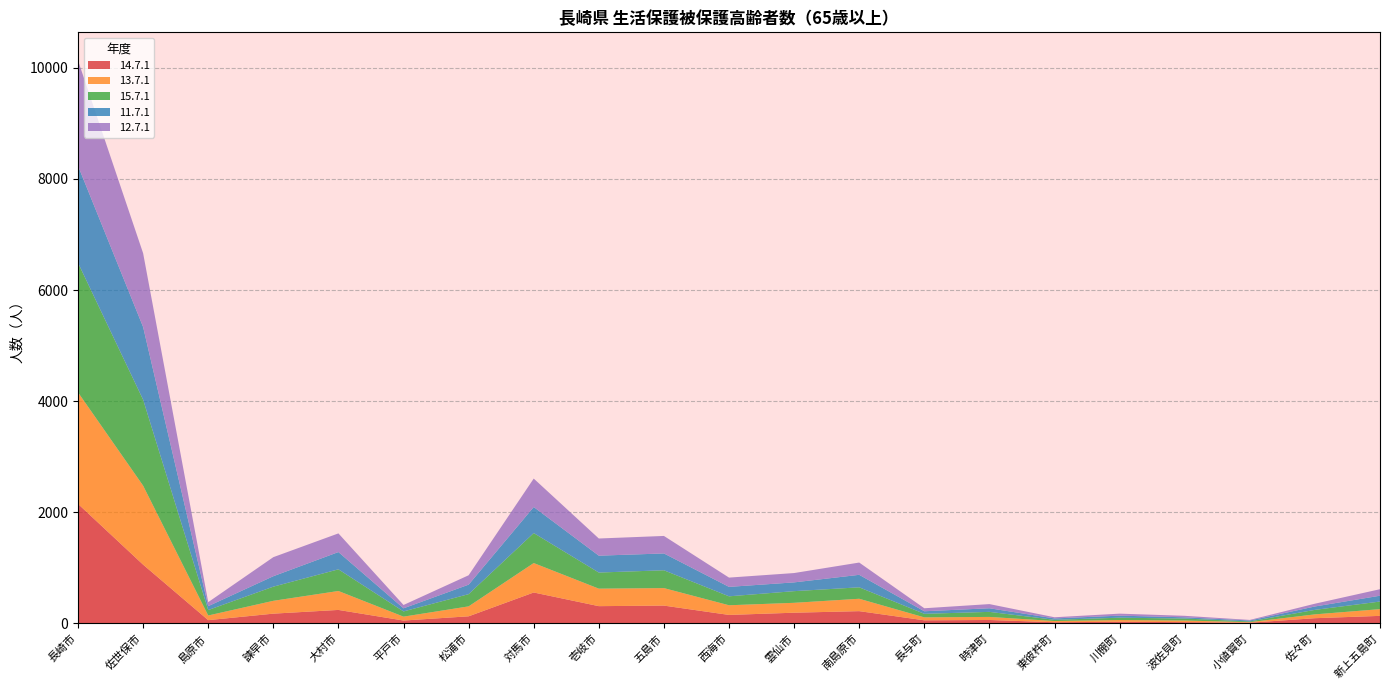

Reading left to right, list all the values displayed in this chart.

14.7.1: 長崎市=2150	佐世保市=1056	島原市=57	諫早市=174	大村市=241	平戸市=50	松浦市=126	対馬市=555	壱岐市=309	五島市=319	西海市=151	雲仙市=191	南島原市=219	長与町=54	時津町=60	東彼杵町=19	川棚町=28	波佐見町=21	小値賀町=11	佐々町=92	新上五島町=134
13.7.1: 長崎市=2008	佐世保市=1422	島原市=84	諫早市=231	大村市=341	平戸市=70	松浦市=179	対馬市=530	壱岐市=315	五島市=315	西海市=174	雲仙市=178	南島原市=223	長与町=53	時津町=55	東彼杵町=22	川棚町=31	波佐見町=29	小値賀町=10	佐々町=69	新上五島町=121
15.7.1: 長崎市=2332	佐世保市=1548	島原市=98	諫早市=255	大村市=390	平戸市=94	松浦市=220	対馬市=540	壱岐市=290	五島市=321	西海市=161	雲仙市=210	南島原市=206	長与町=64	時津町=91	東彼杵町=22	川棚町=42	波佐見町=36	小値賀町=13	佐々町=81	新上五島町=137
11.7.1: 長崎市=1747	佐世保市=1309	島原市=70	諫早市=188	大村市=311	平戸市=56	松浦市=171	対馬市=469	壱岐市=304	五島市=303	西海市=170	雲仙市=158	南島原市=225	長与町=46	時津町=65	東彼杵町=25	川棚町=37	波佐見町=22	小値賀町=17	佐々町=61	新上五島町=105
12.7.1: 長崎市=1897	佐世保市=1328	島原市=72	諫早市=343	大村市=336	平戸市=60	松浦市=169	対馬市=512	壱岐市=309	五島市=315	西海市=167	雲仙市=168	南島原市=221	長与町=54	時津町=75	東彼杵町=21	川棚町=36	波佐見町=27	小値賀町=10	佐々町=50	新上五島町=117